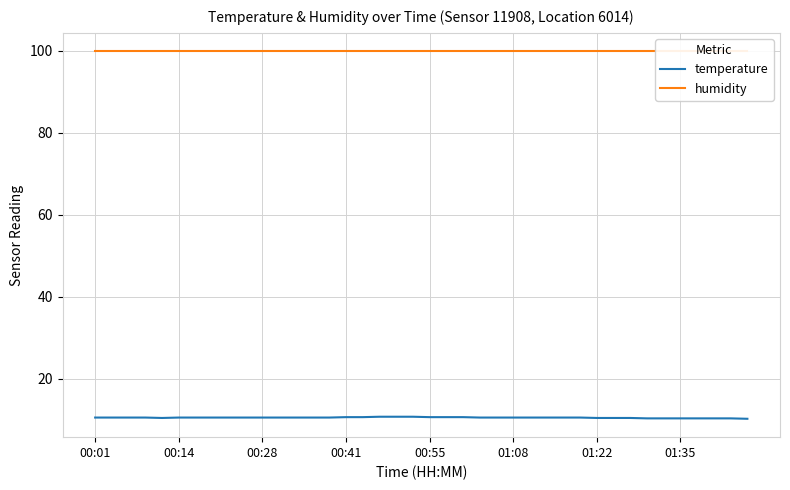

The value of temperature at 00:28 is 5.8. True or false?

False